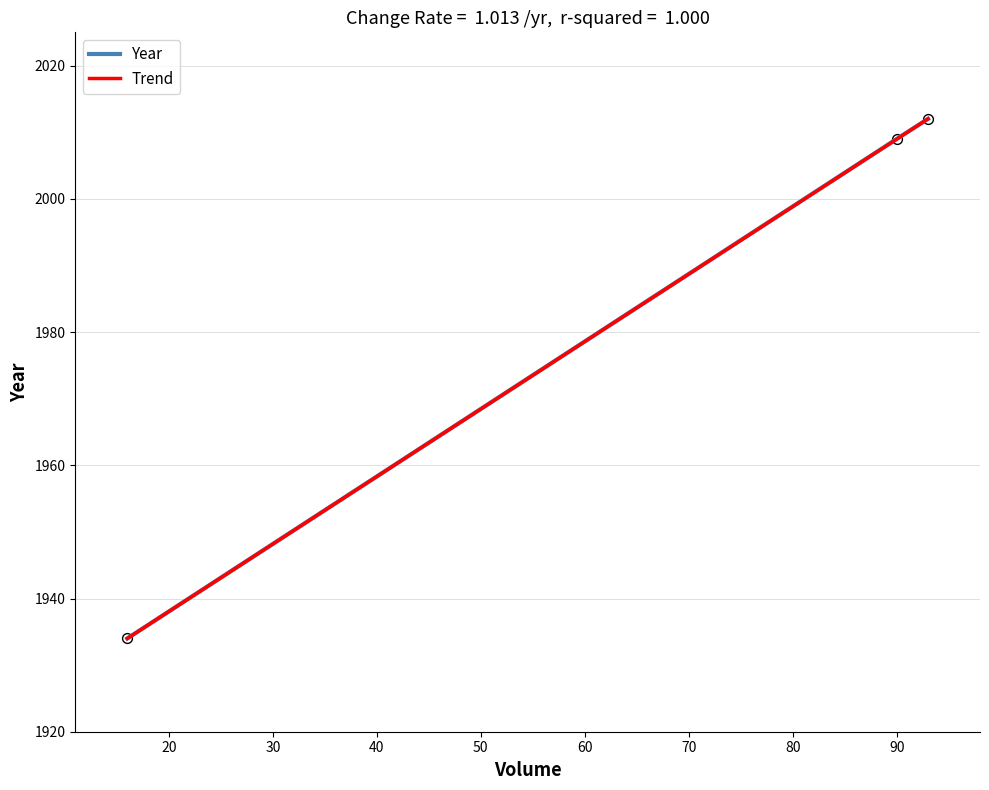

Which has a higher value, 90 or 93?

93